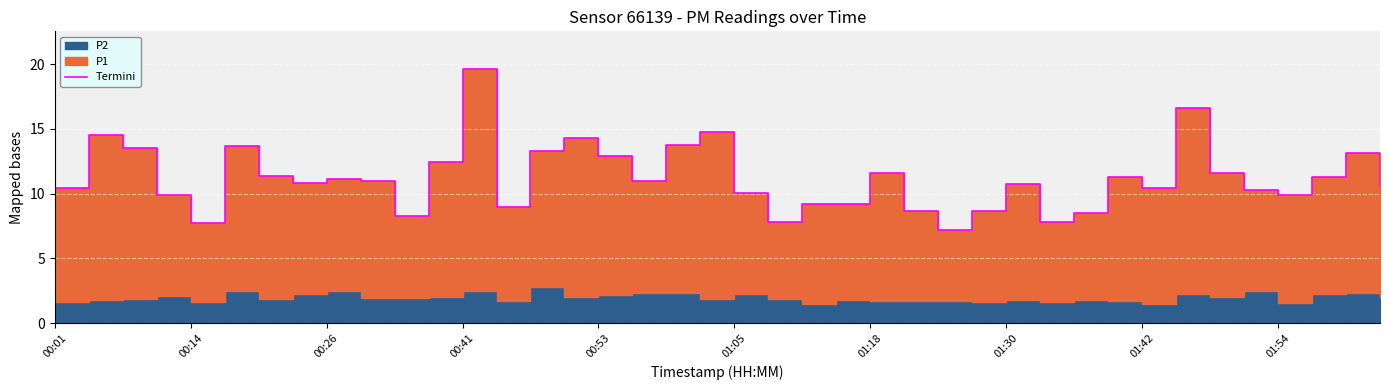

What is the ratio of the value at 01:54 to the value at 37?

1.0